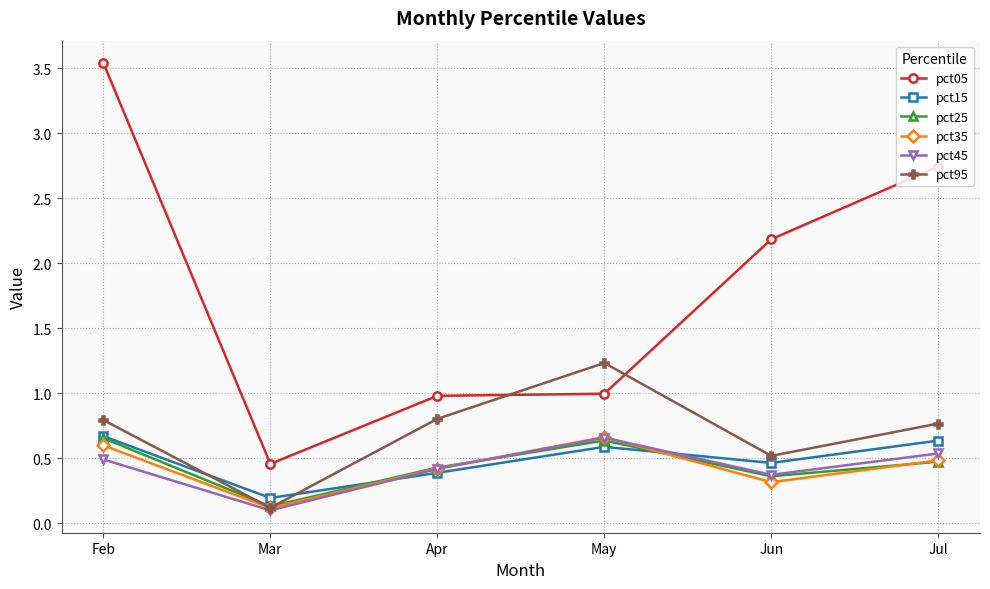

Is this an area chart (filled region under the line)?

No